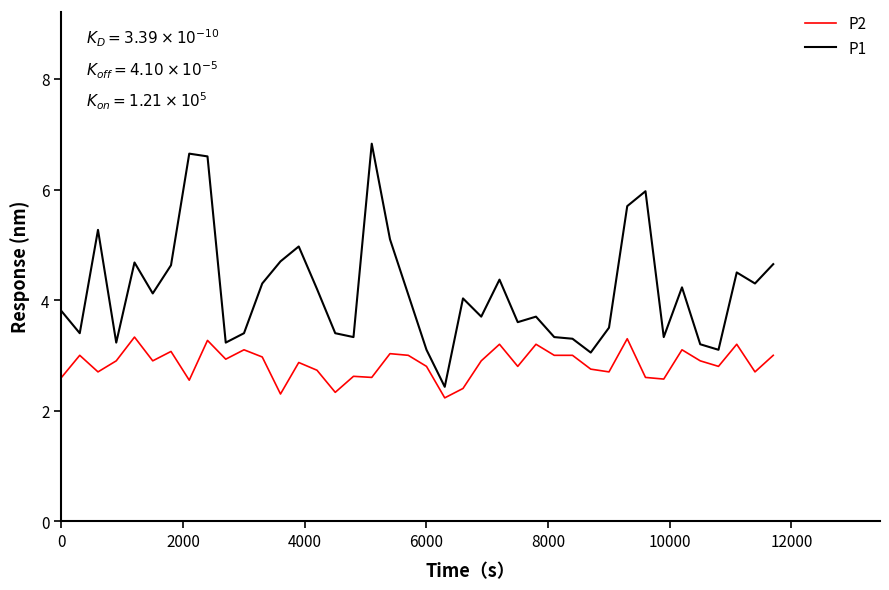

True or false: P2 has more than 1 points higher than both neighbors.

True